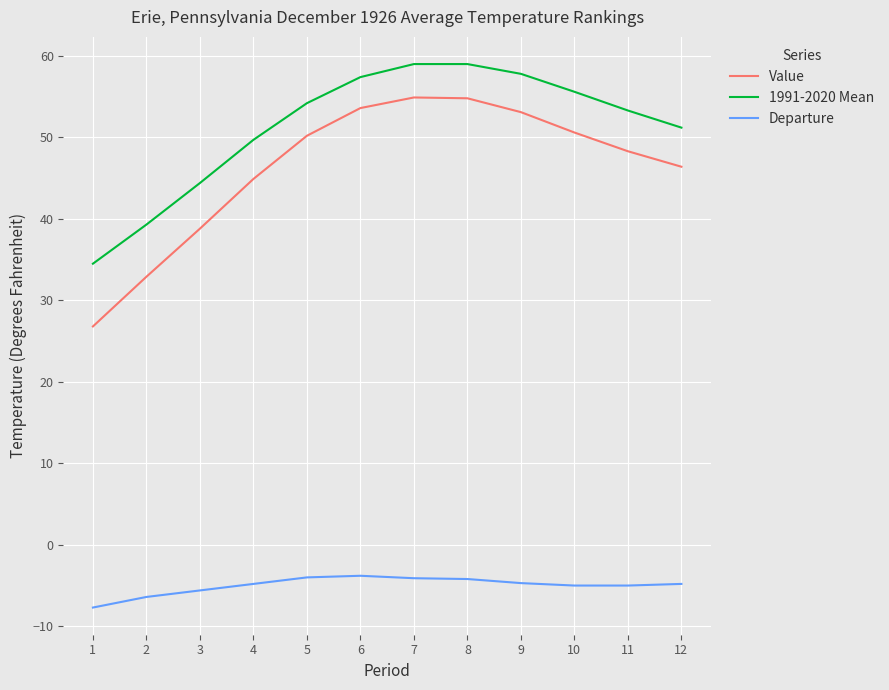

Does the chart display data point markers on the line(s)?

No